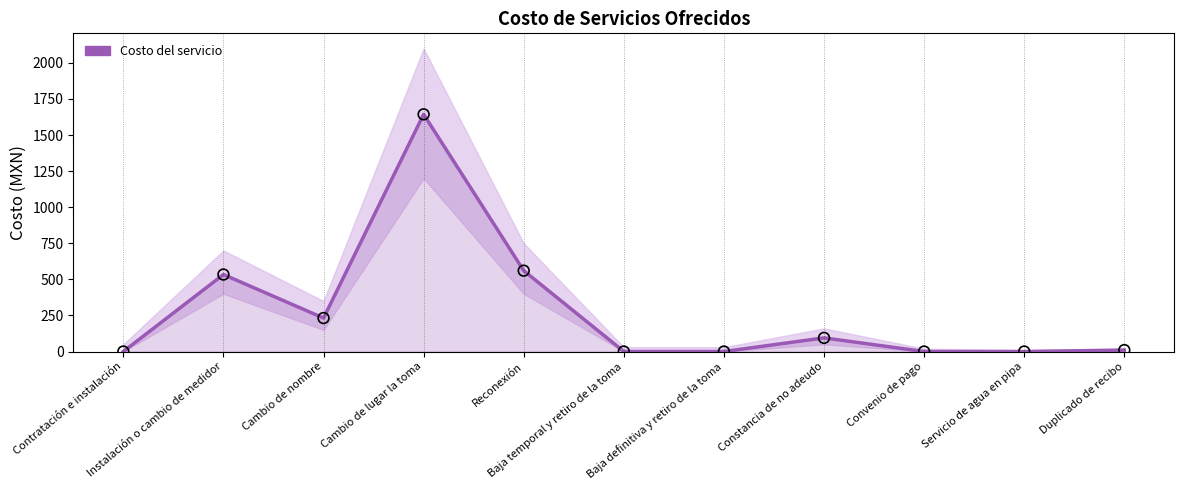

What is the change in value from Instalación o cambio de medidor to Constancia de no adeudo?

-439.1